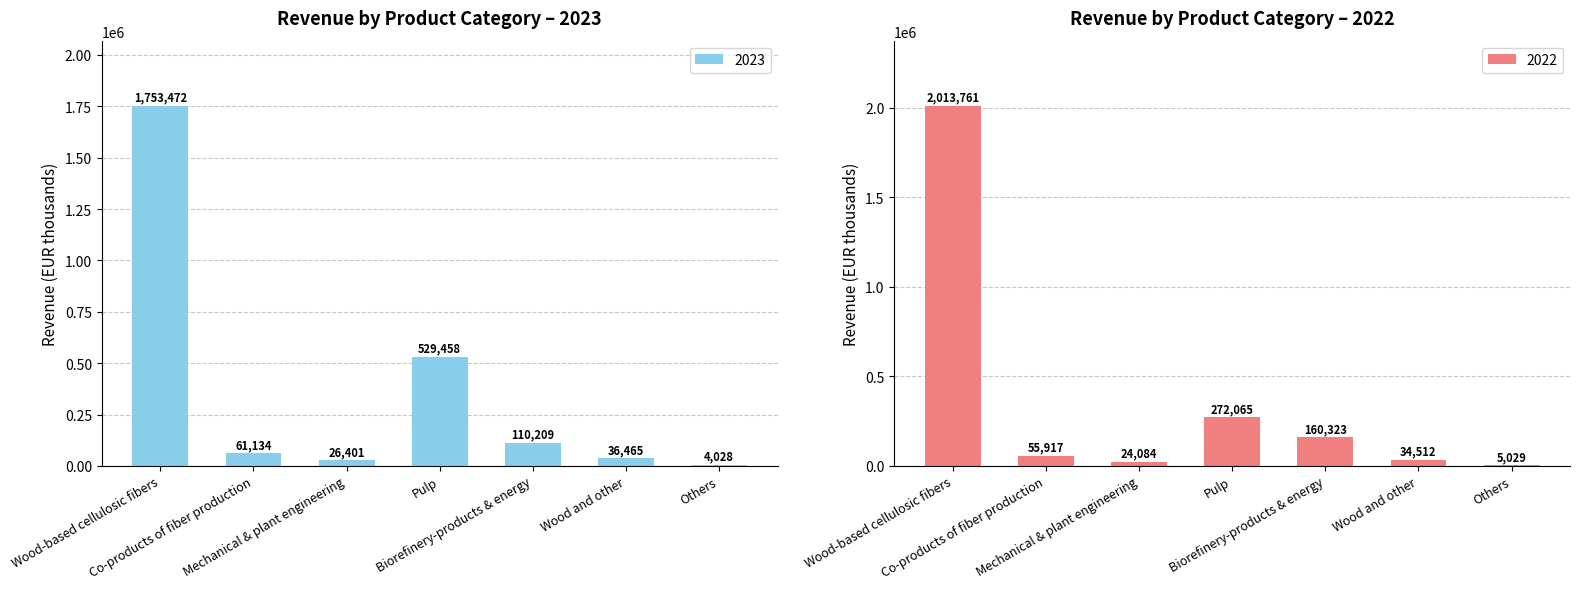

What is the sum of the 2022 values at Pulp and Wood and other?

306577